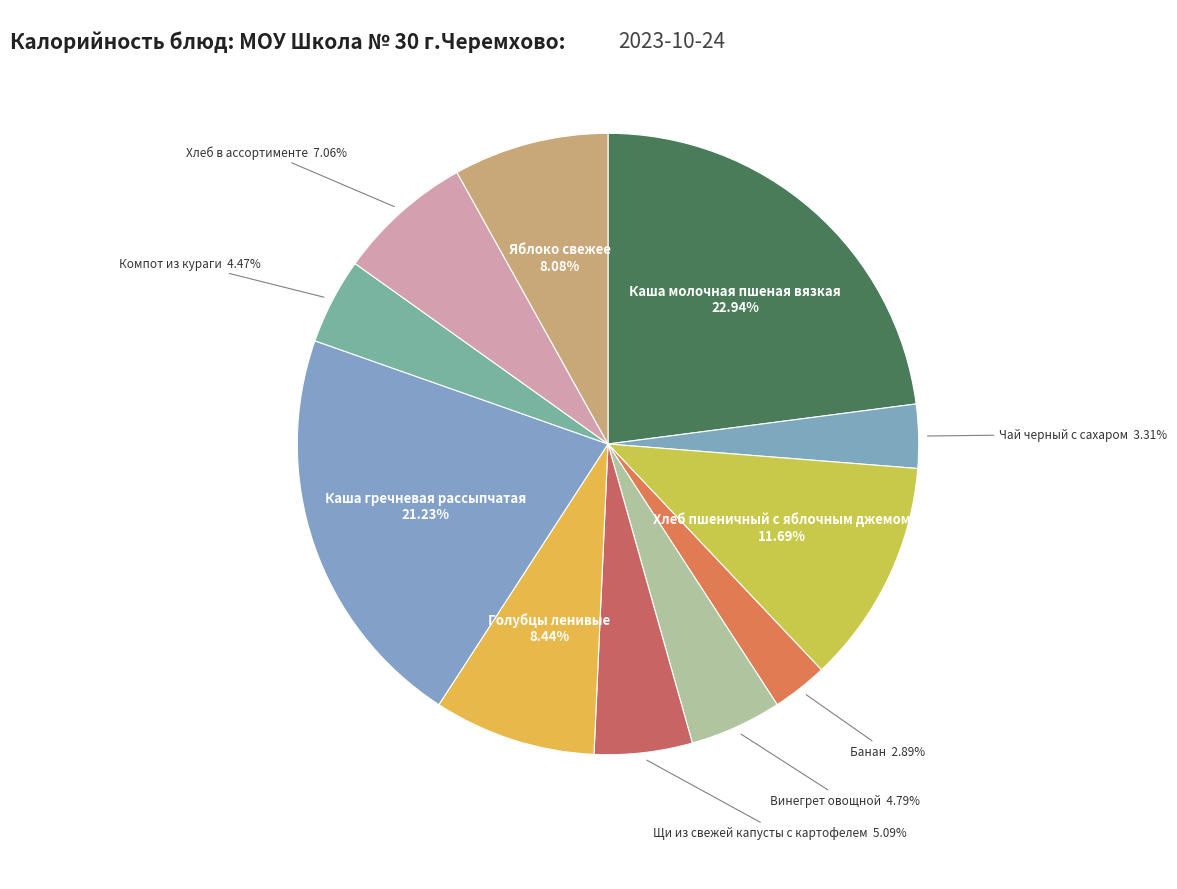

Combined, what portion of the pie is Щи из свежей капусты с картофелем and Каша молочная пшеная вязкая?

28.0%